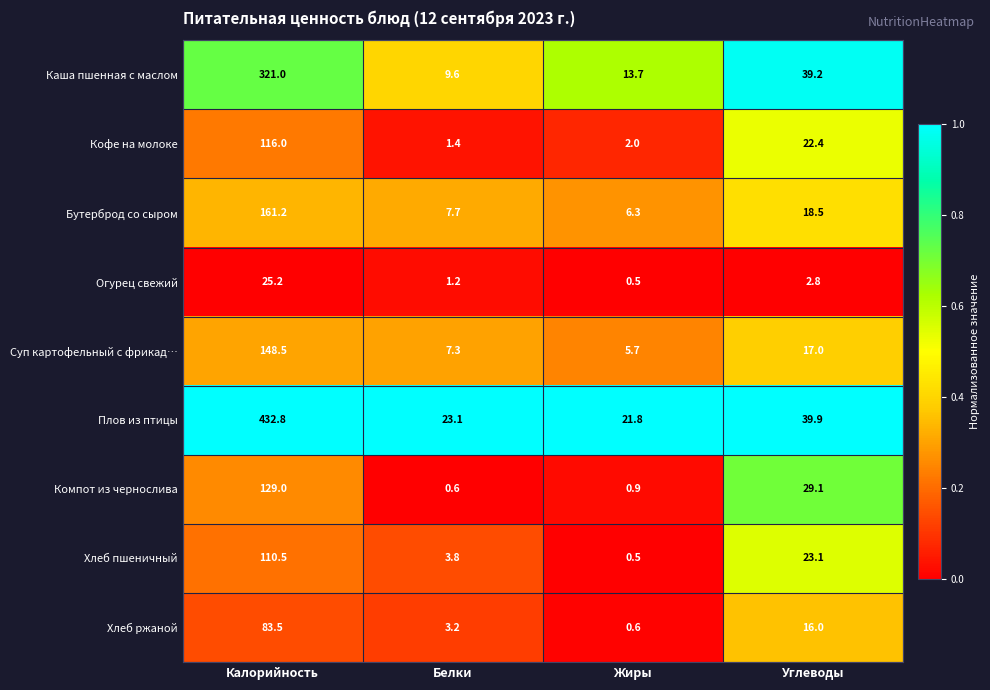

The Хлеб ржаной series shows 83.5 at Калорийность. True or false?

True